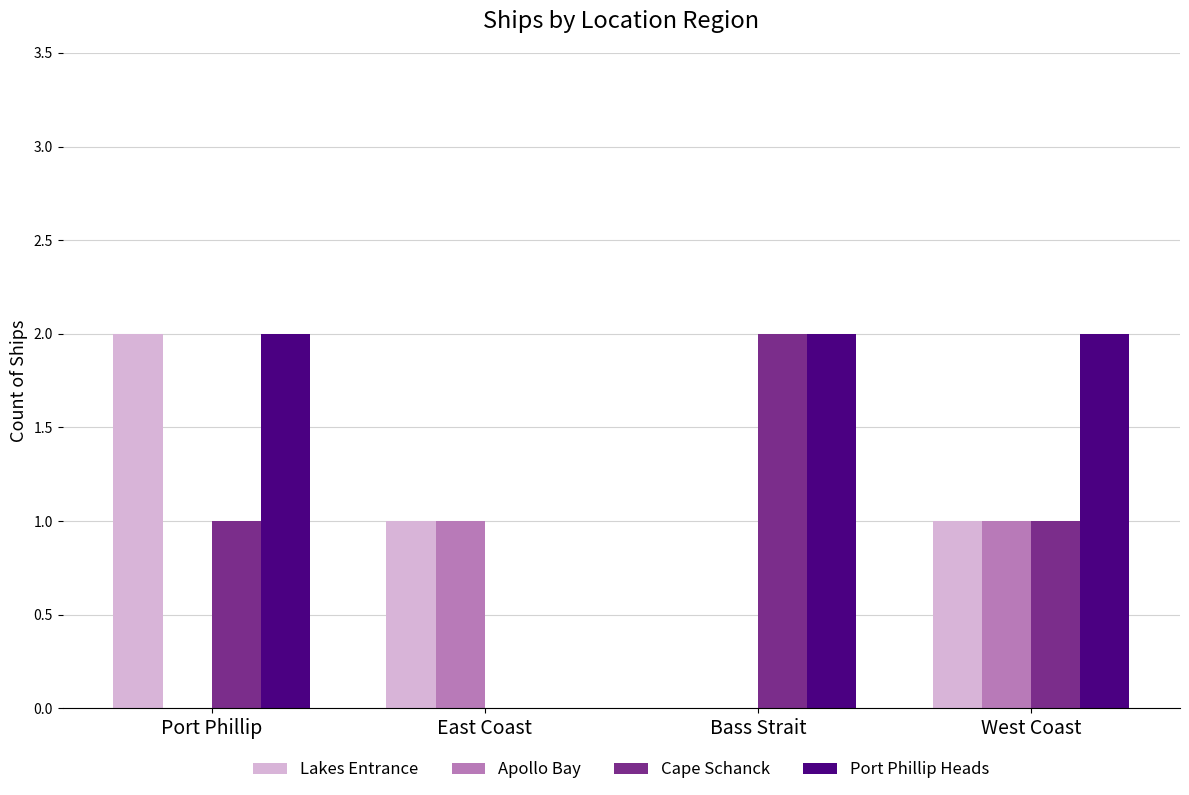

What is the sum of the Port Phillip Heads values at Port Phillip and Bass Strait?

4